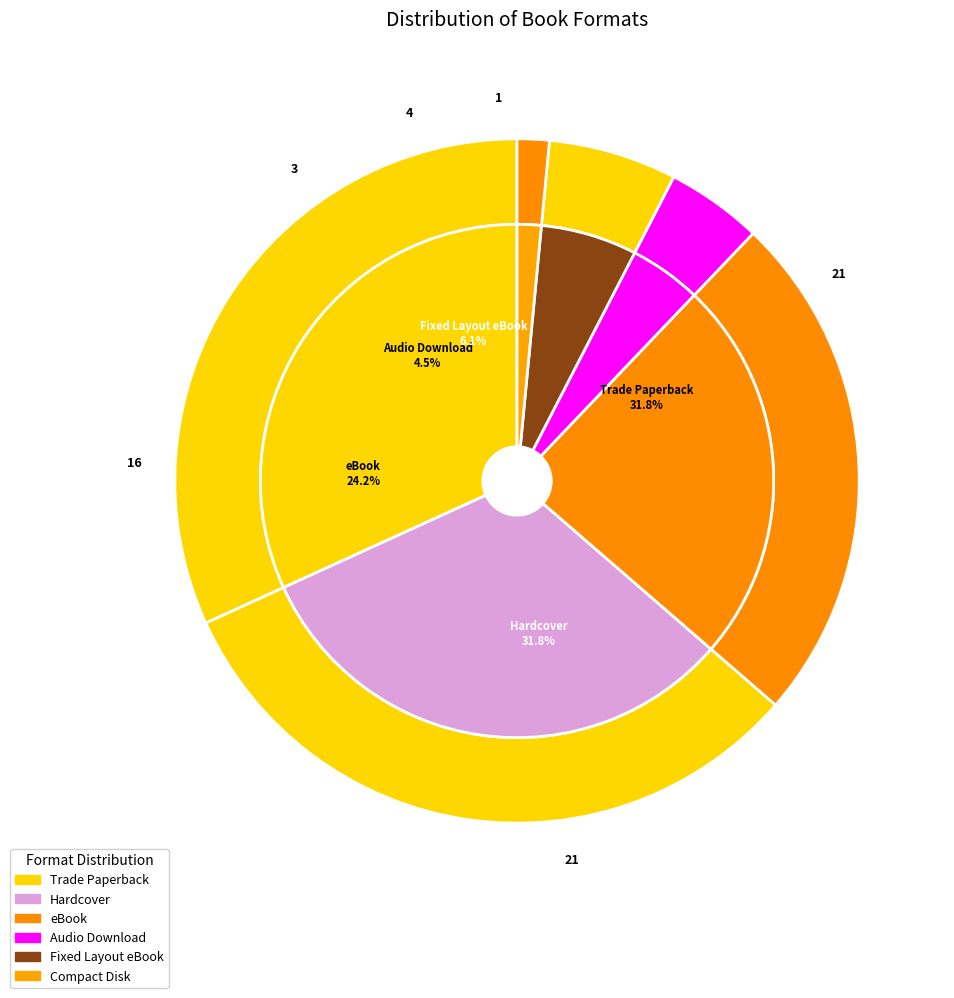

Combined, what portion of the pie is Trade Paperback and Hardcover?

63.6%